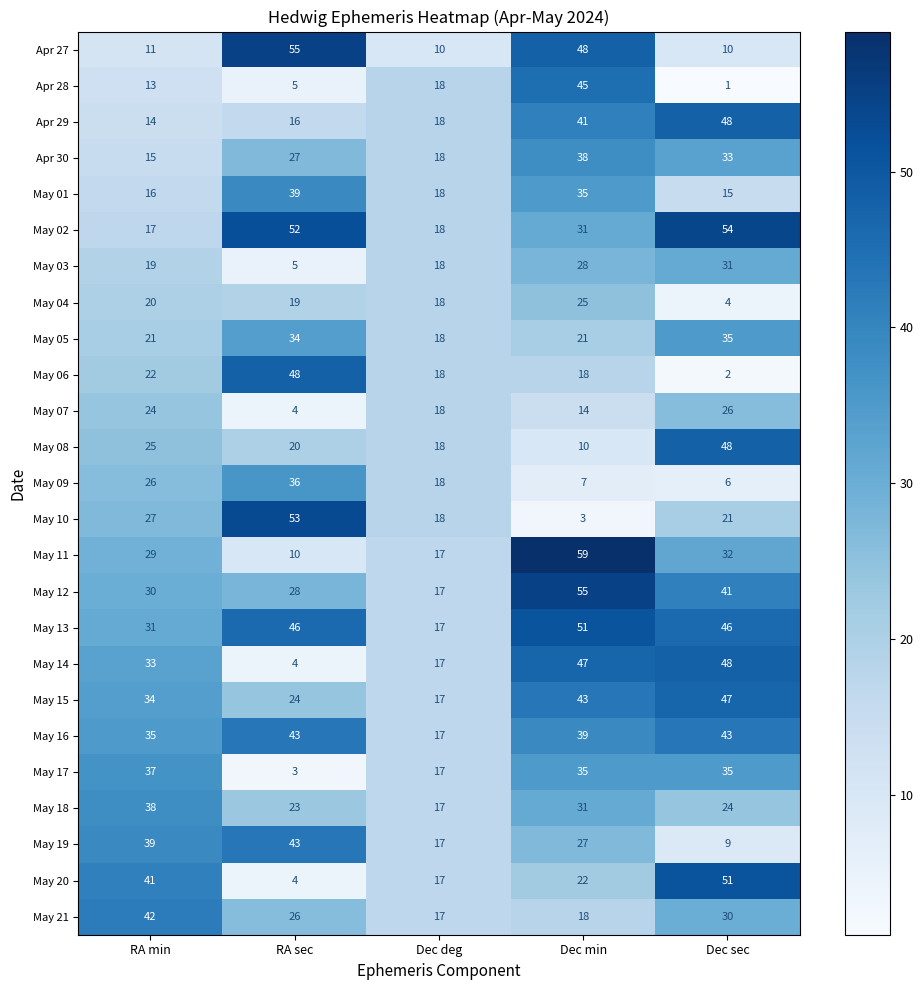

What is the total value across all series at Dec sec?

740